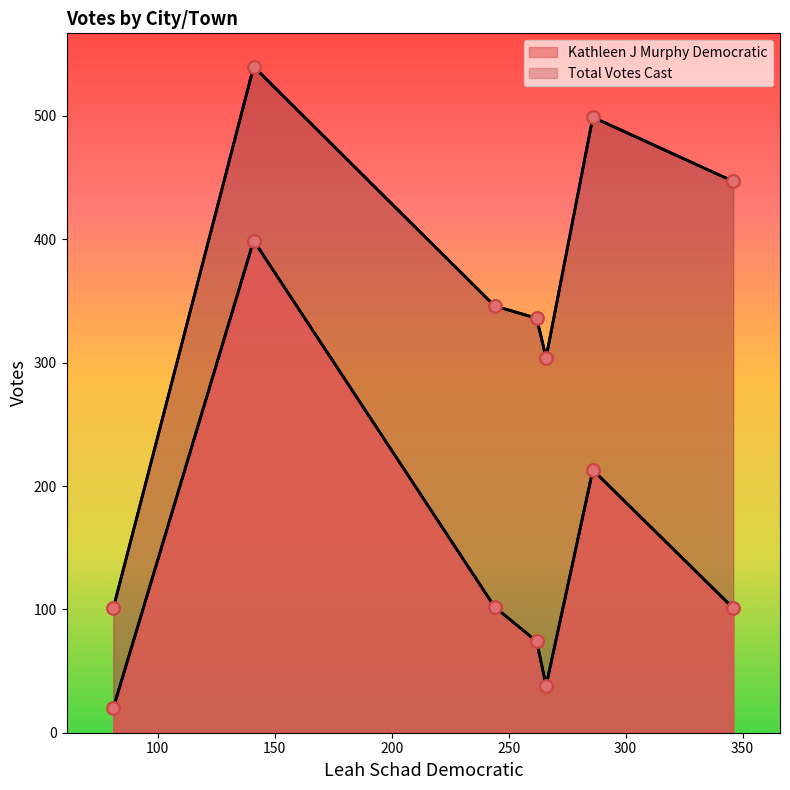

At how many categories does at least one series exceed 94?

7